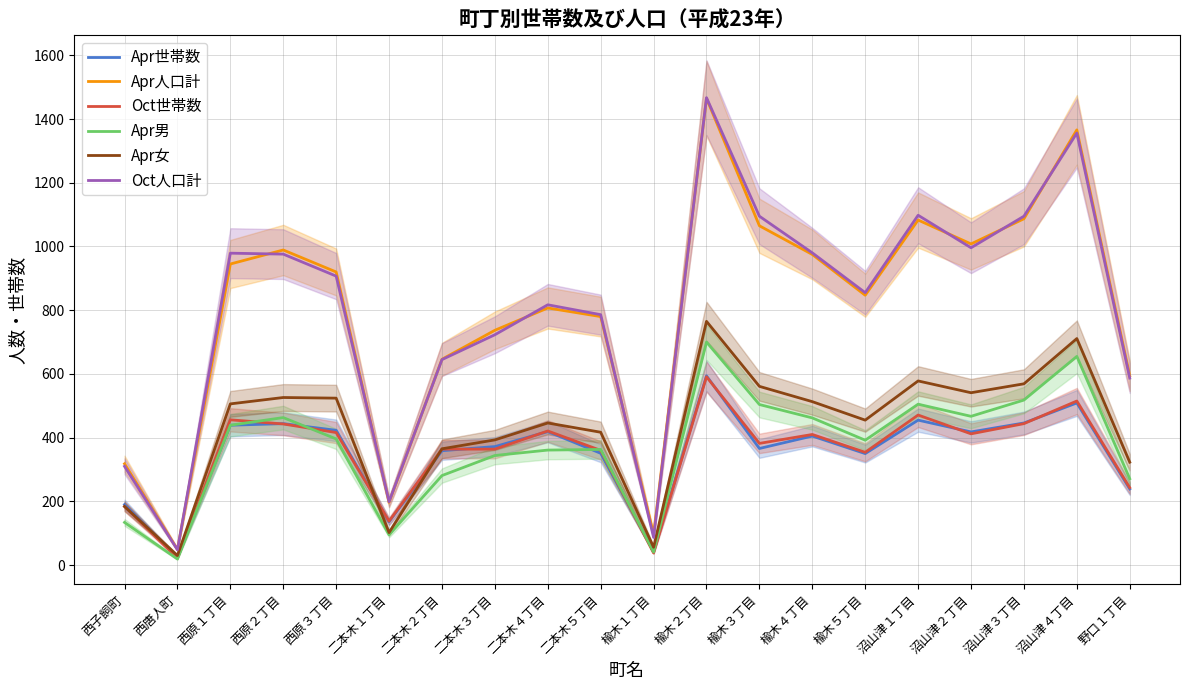

Where is the first local maximum for Oct世帯数?

西原１丁目